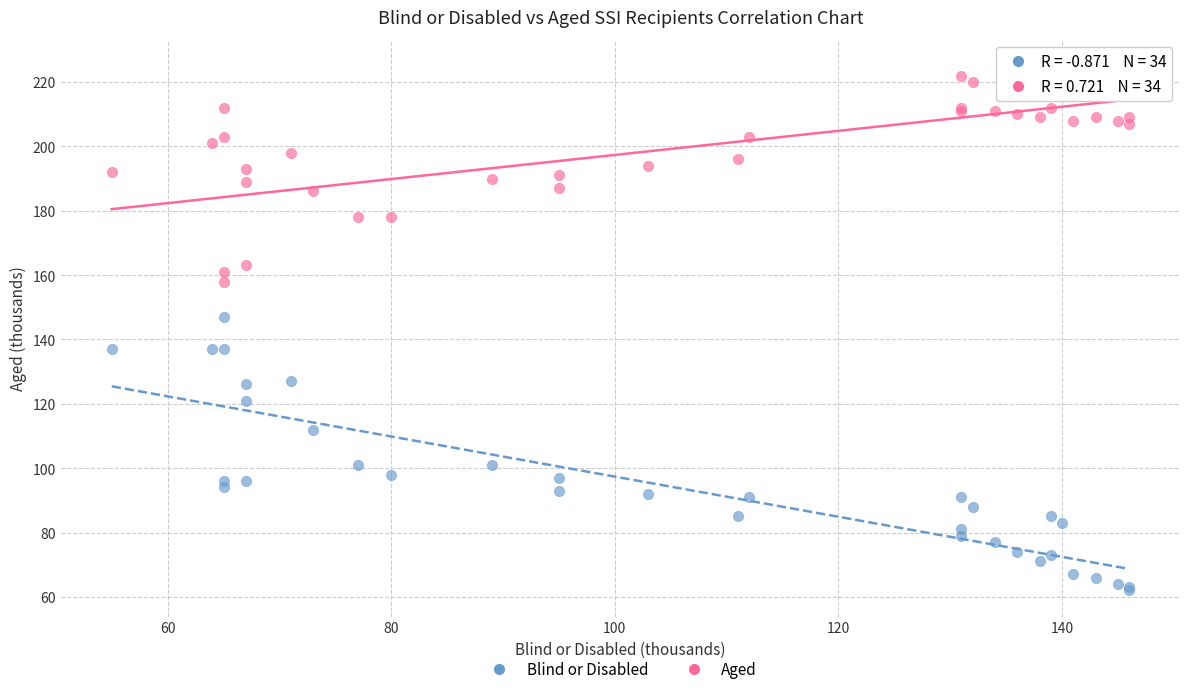

Which series contains the lowest Y value?

Blind or Disabled